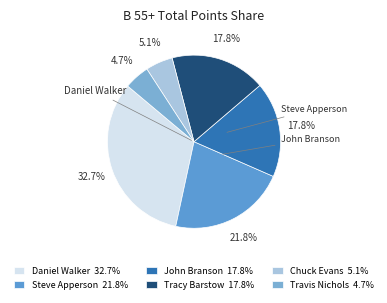

Count the number of slices in the pie.

6